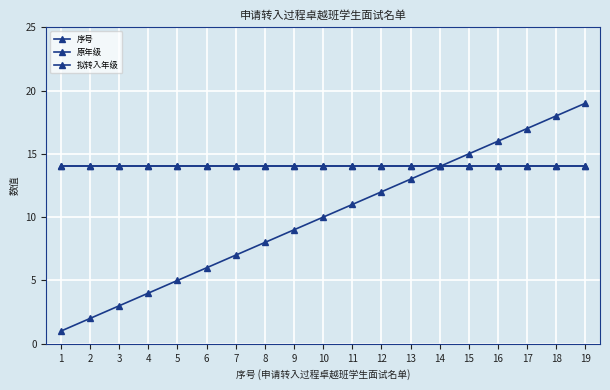

Does the chart have visible grid lines?

Yes